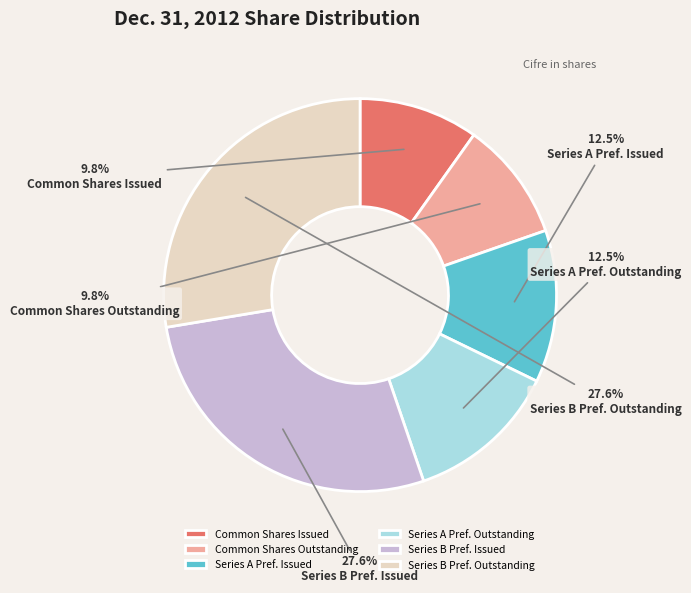

How many segments does this pie chart have?

6